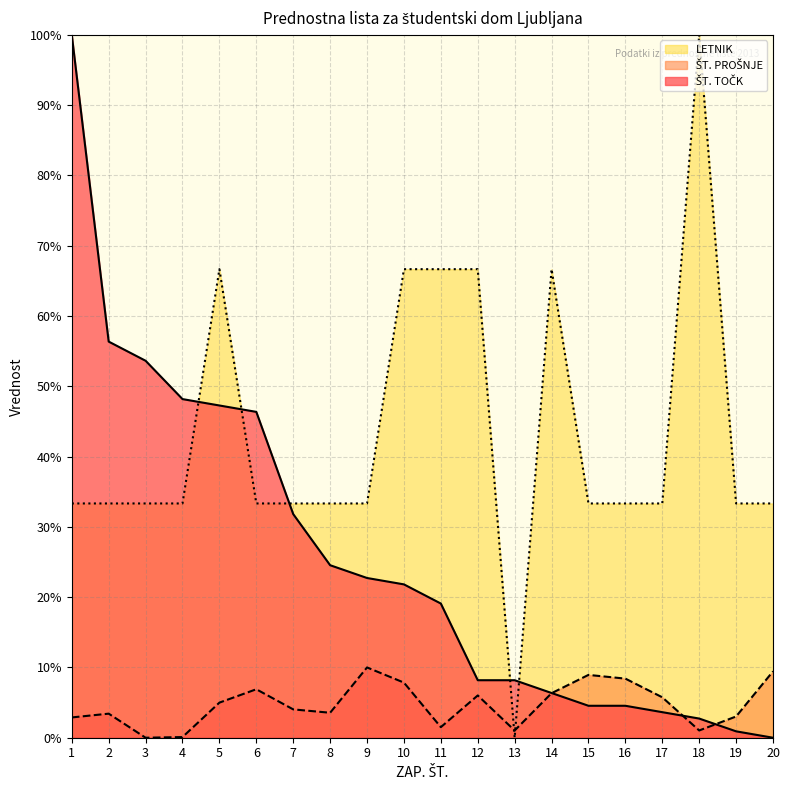

How many lines are shown in the chart?

3